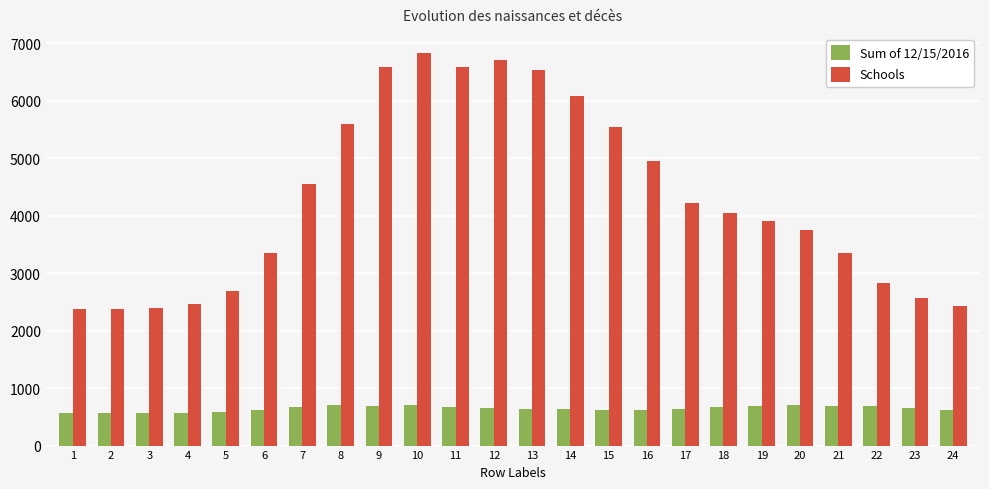

At which category is the sum across all series the highest?

10